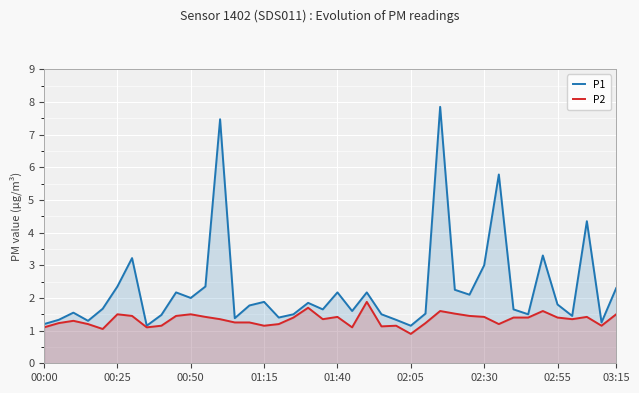

How many data points in P2 are less than 1?

1